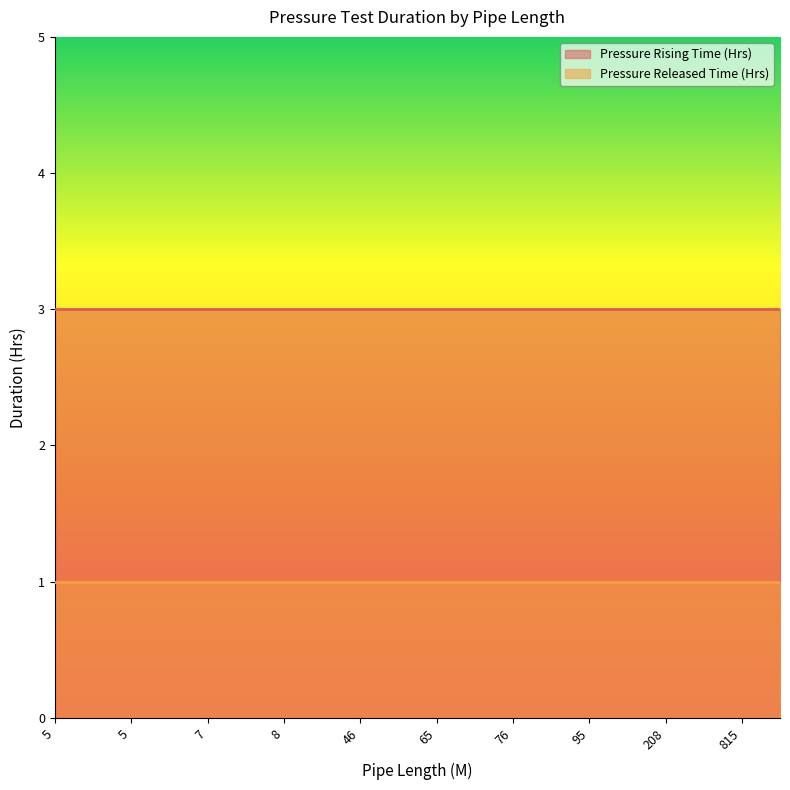

The Pressure Rising Time (Hrs) series shows 4 at 5. True or false?

False